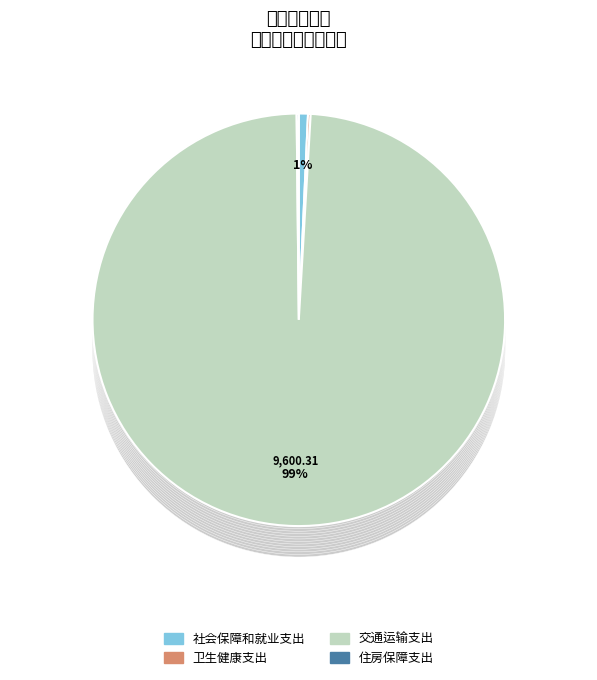

To the nearest percent, what is the combined percentage of 交通运输支出 and 住房保障支出?

99%